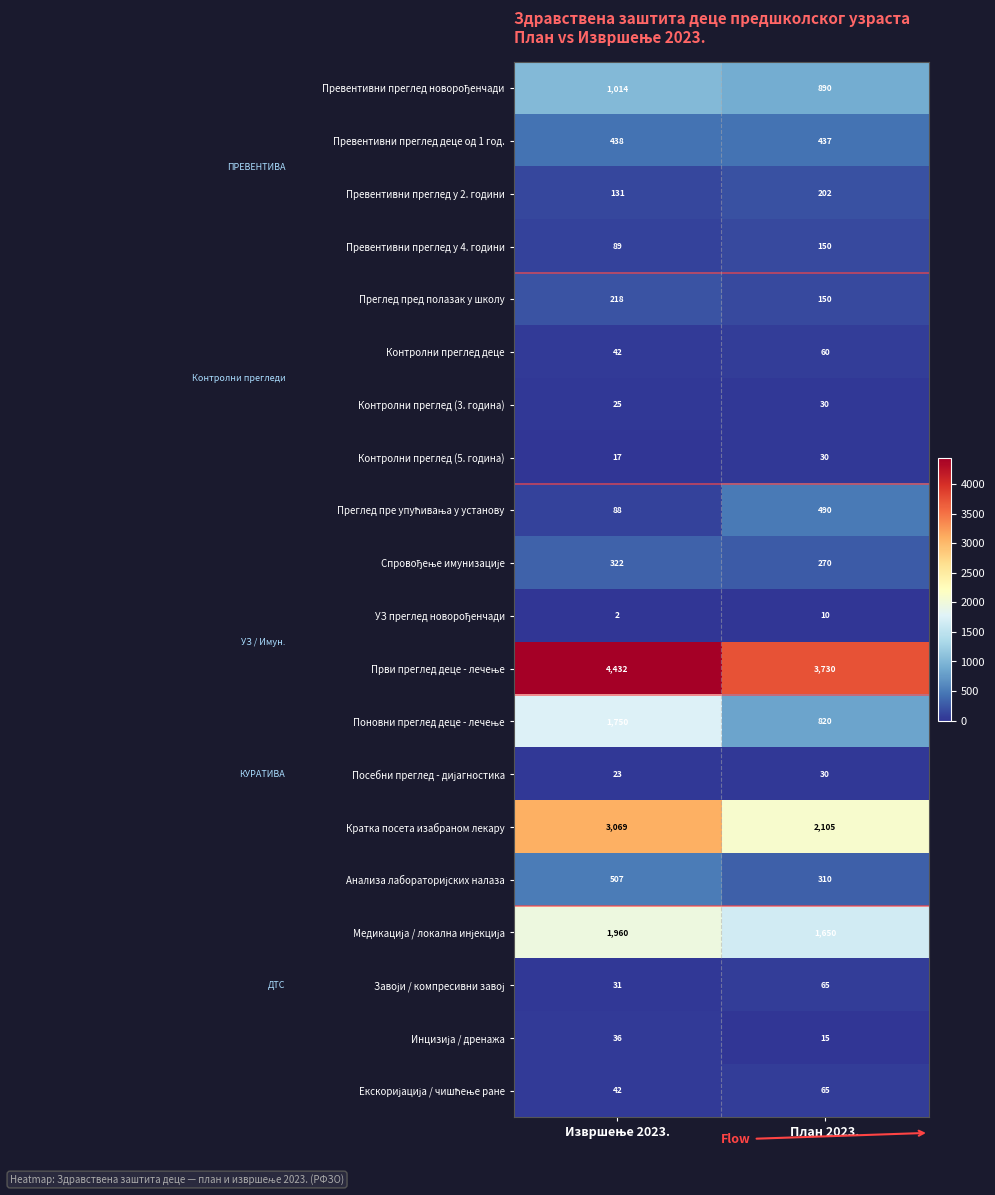

What is the sum of all Преглед пред полазак у школу values?

368